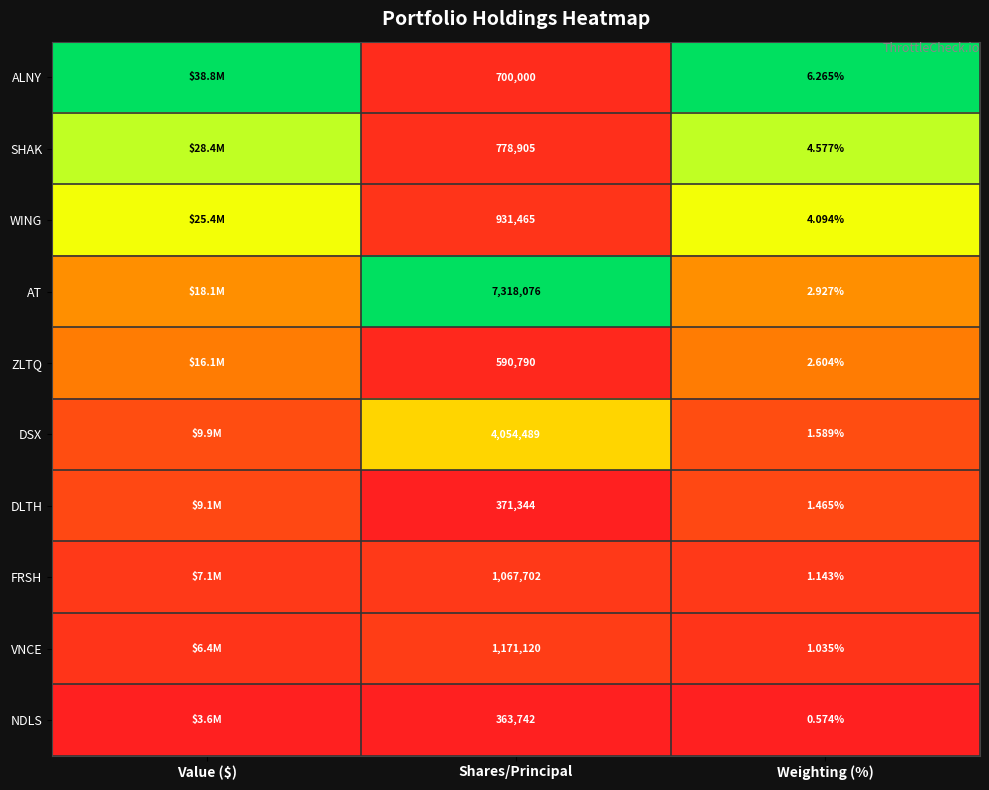

Rank the series at Shares/Principal from lowest to highest value.

NDLS, DLTH, ZLTQ, ALNY, SHAK, WING, FRSH, VNCE, DSX, AT